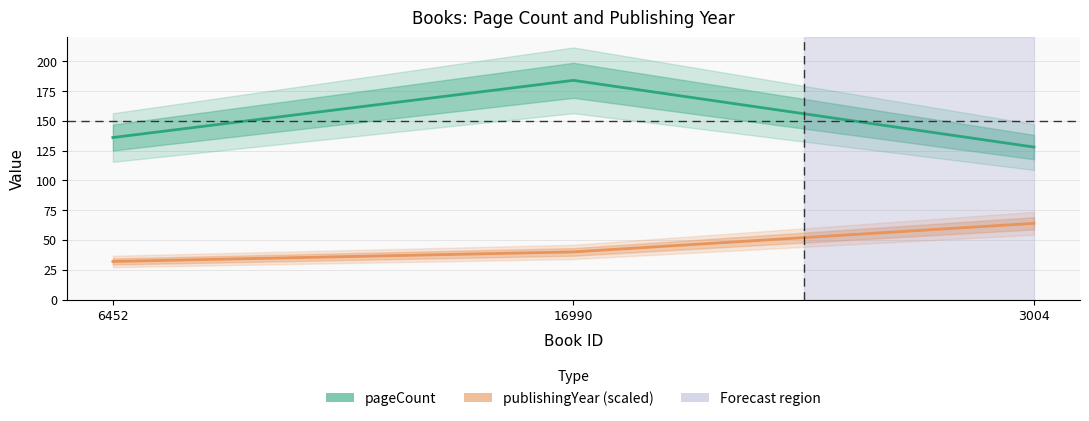

List the series in order of their overall mean, highest first.

pageCount, publishingYear (scaled)